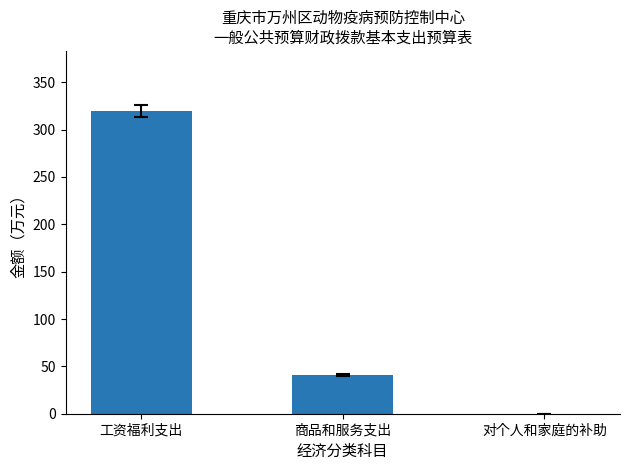

What is the maximum value shown in the chart?

319.2